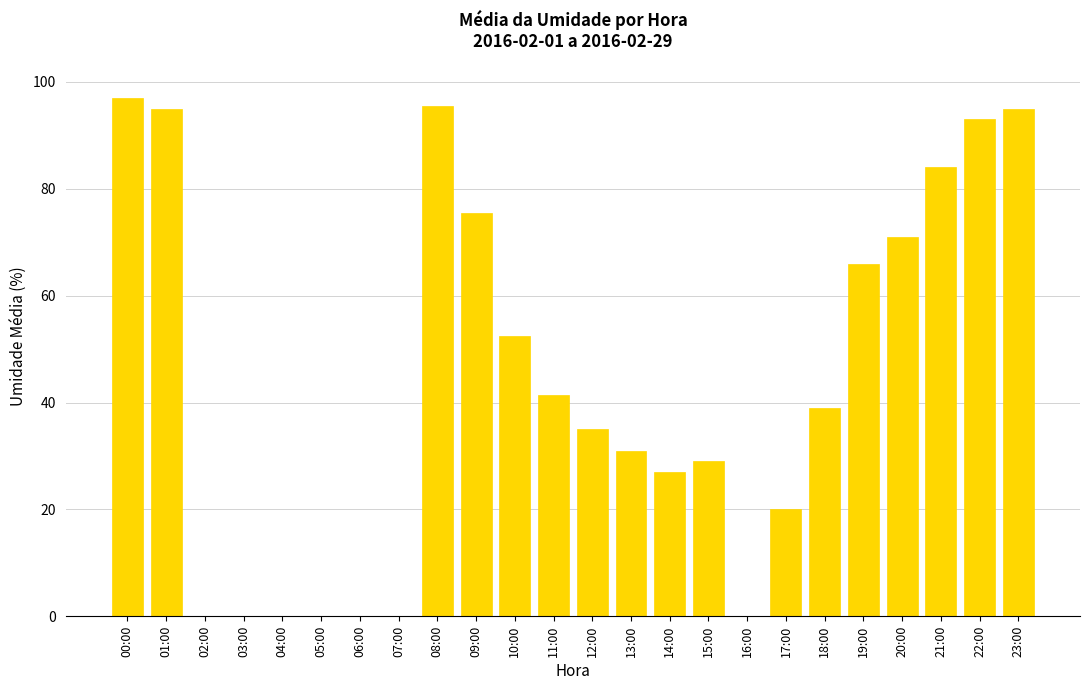

Which has a higher value, 08:00 or 10:00?

08:00